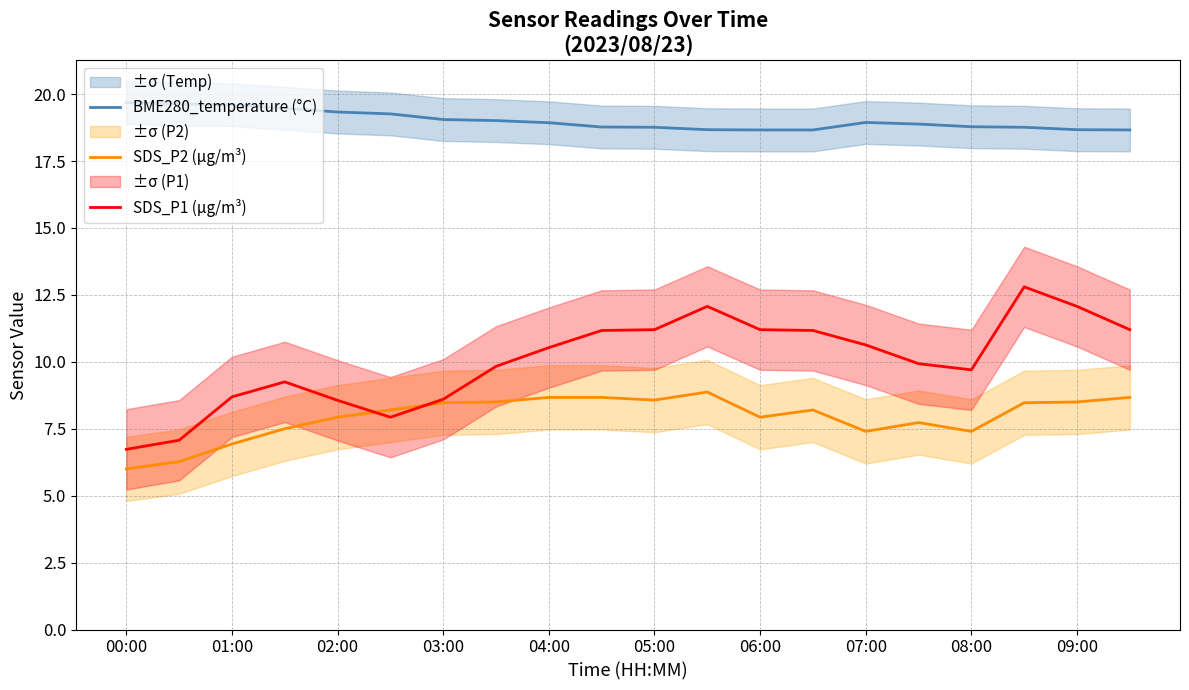

At how many categories does at least one series exceed 6?

20